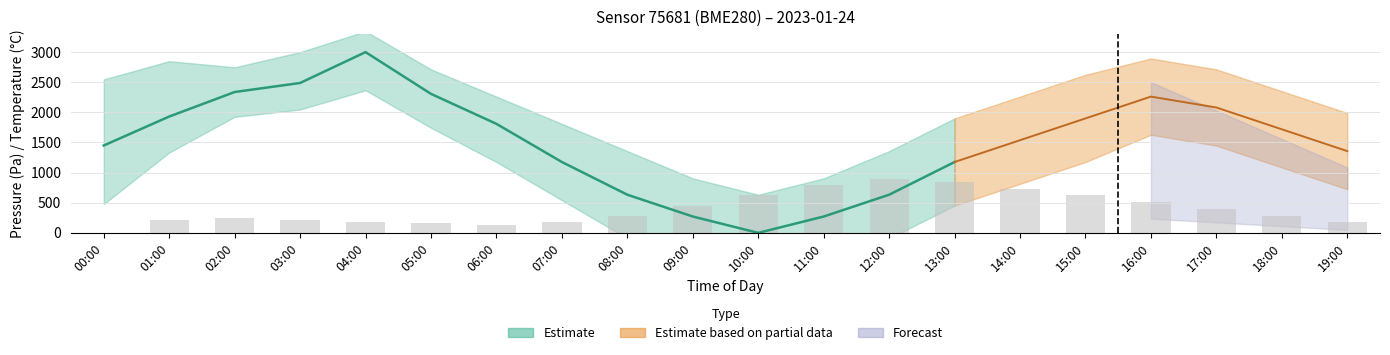

How many values exceed 285?

11